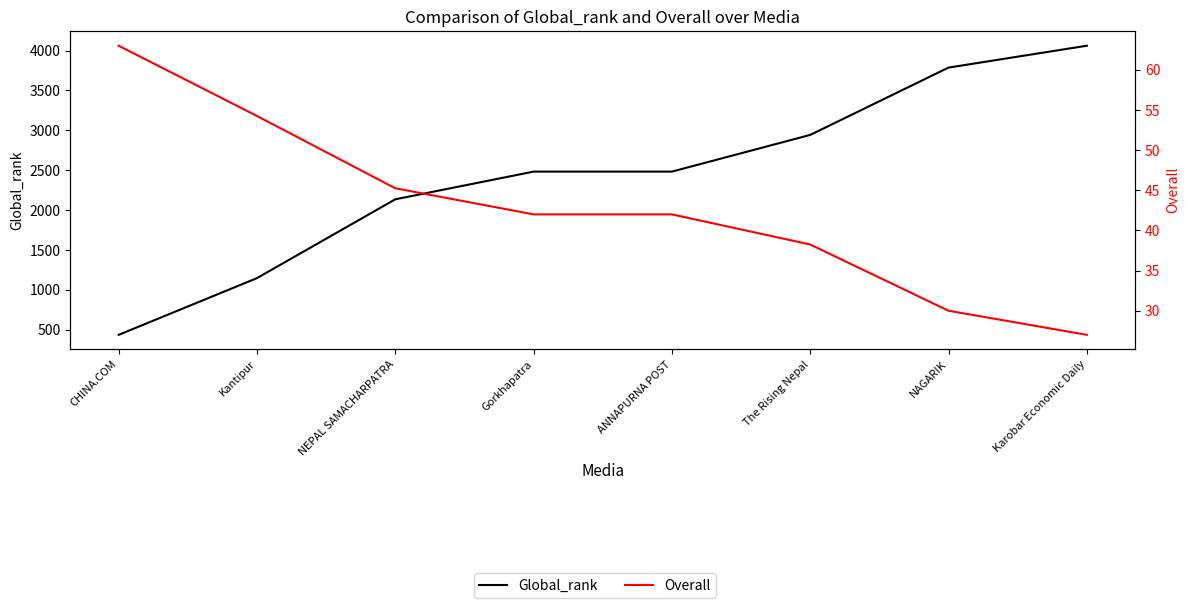

What are all the series names shown in the legend?

Global_rank, Overall